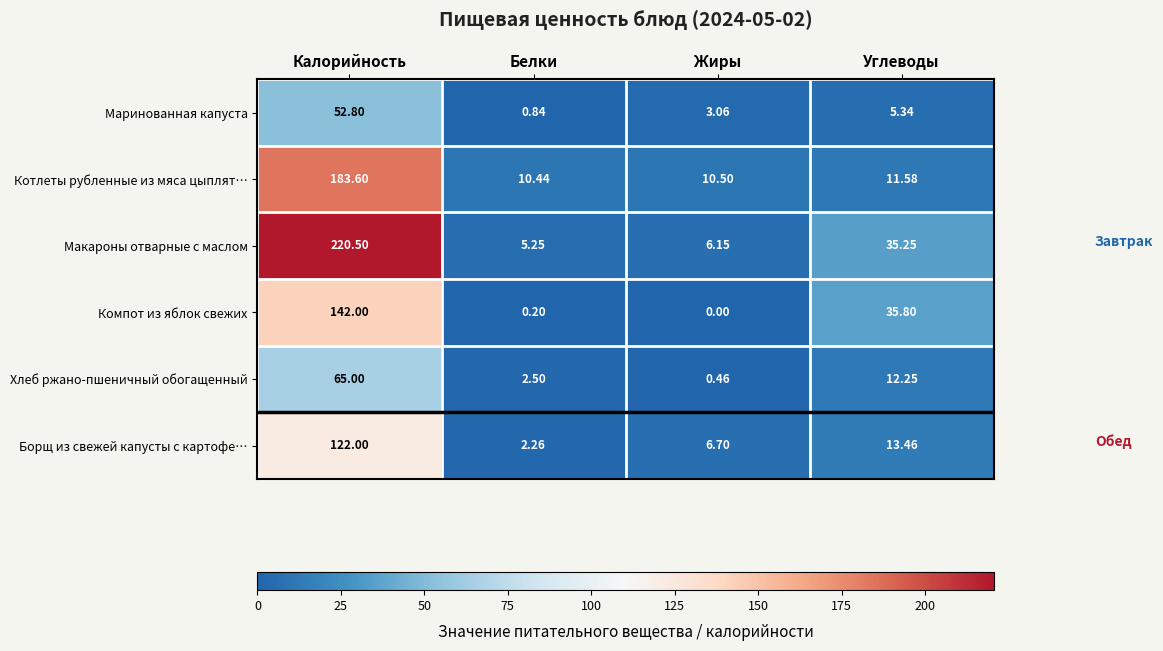

At Калорийность, list the series in order from largest to smallest.

Макароны отварные с маслом, Котлеты рубленные из мяса цыплят…, Компот из яблок свежих, Борщ из свежей капусты с картофе…, Хлеб ржано-пшеничный обогащенный, Маринованная капуста